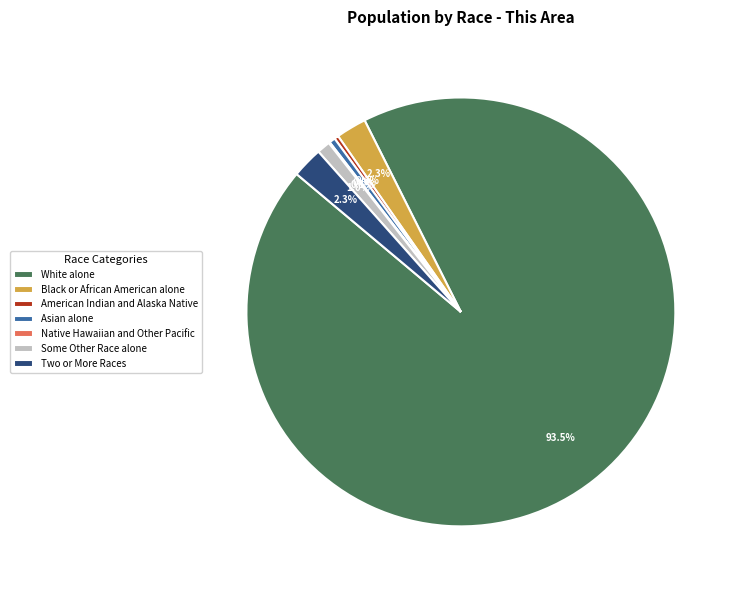

To the nearest percent, what is the difference between the largest and smallest slice percentages?

93%